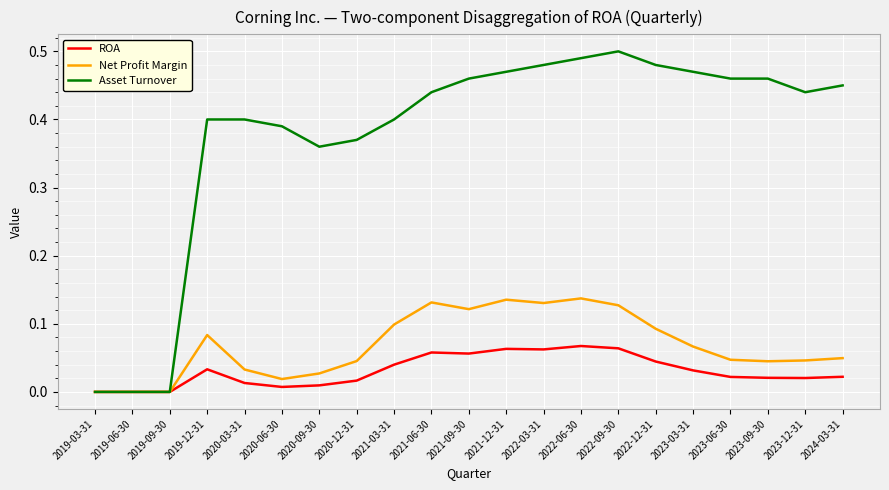

Which series has the largest range (max minus min)?

Asset Turnover